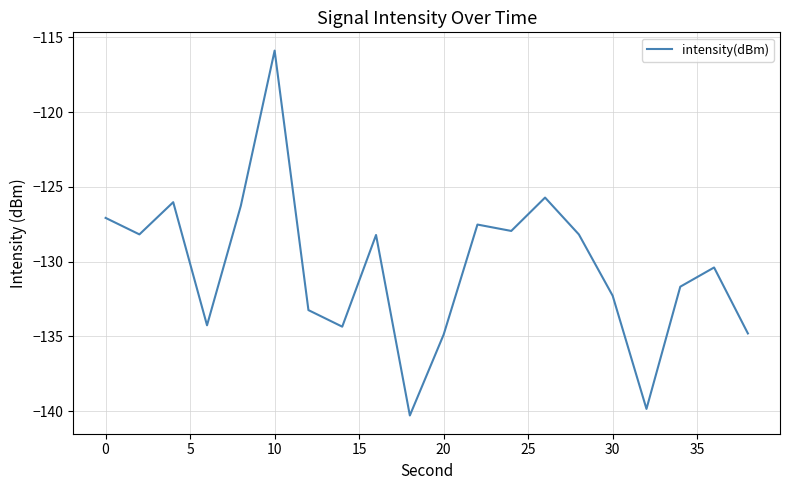

What is the greatest value displayed?

-115.9